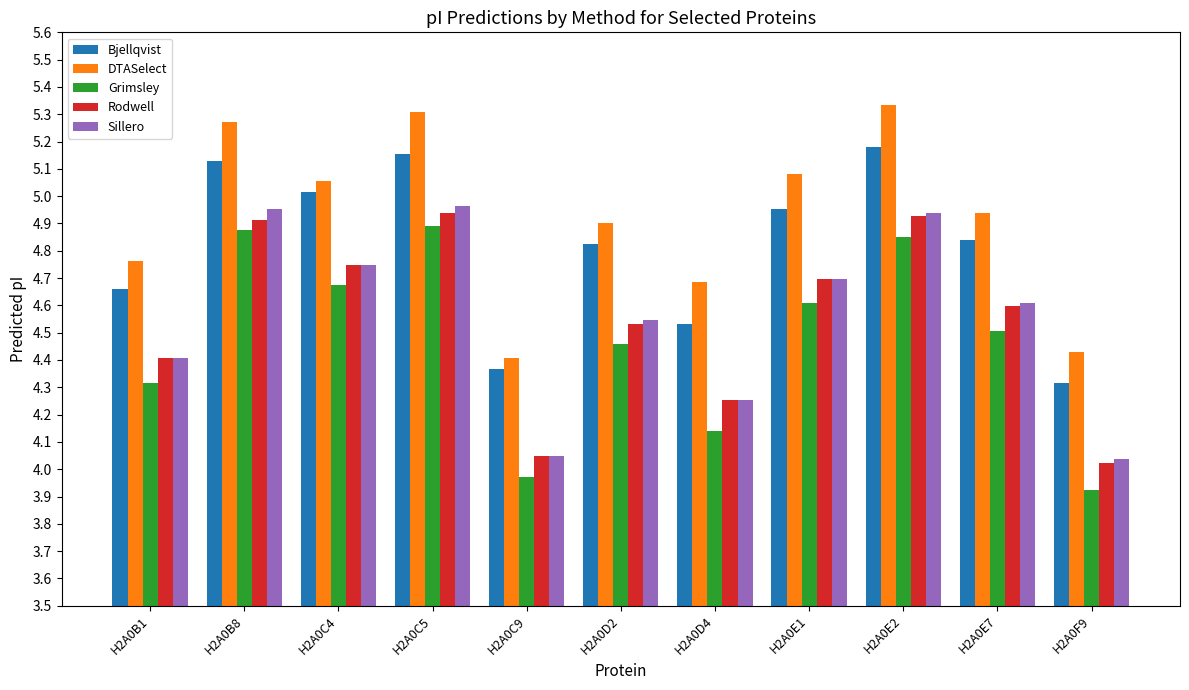

What is the difference between the highest and lowest values at H2A0D4?

0.5